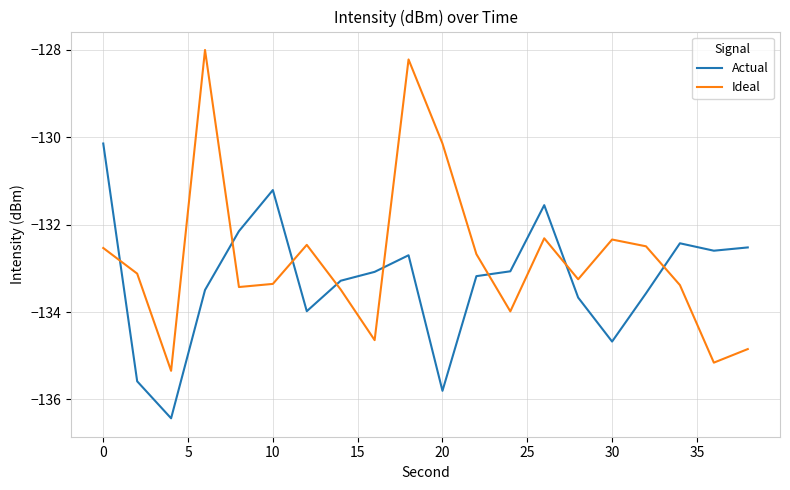

What are all the series names shown in the legend?

Actual, Ideal